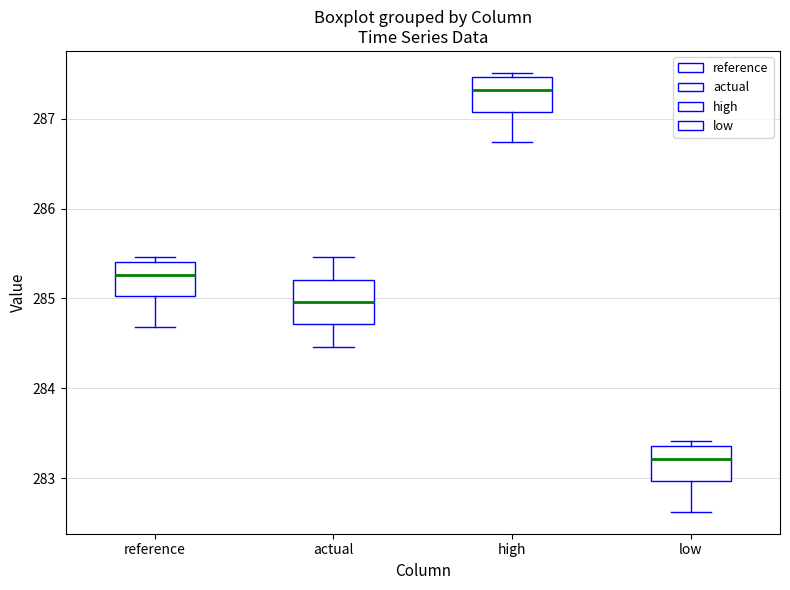

Reading left to right, transcribe this box plot: for each box, give where its median line is, the range the box spans, and where its two whiskers end, as read against the y-axis. The values are not printed on the chart, so give them approximately, as read against the axis.

reference: median 285.3, box 285.0 to 285.4, whiskers 284.7 to 285.5
actual: median 285.0, box 284.7 to 285.2, whiskers 284.5 to 285.5
high: median 287.3, box 287.1 to 287.5, whiskers 286.7 to 287.5 (just above the box's upper edge)
low: median 283.2, box 283.0 to 283.4, whiskers 282.6 to 283.4 (just above the box's upper edge)